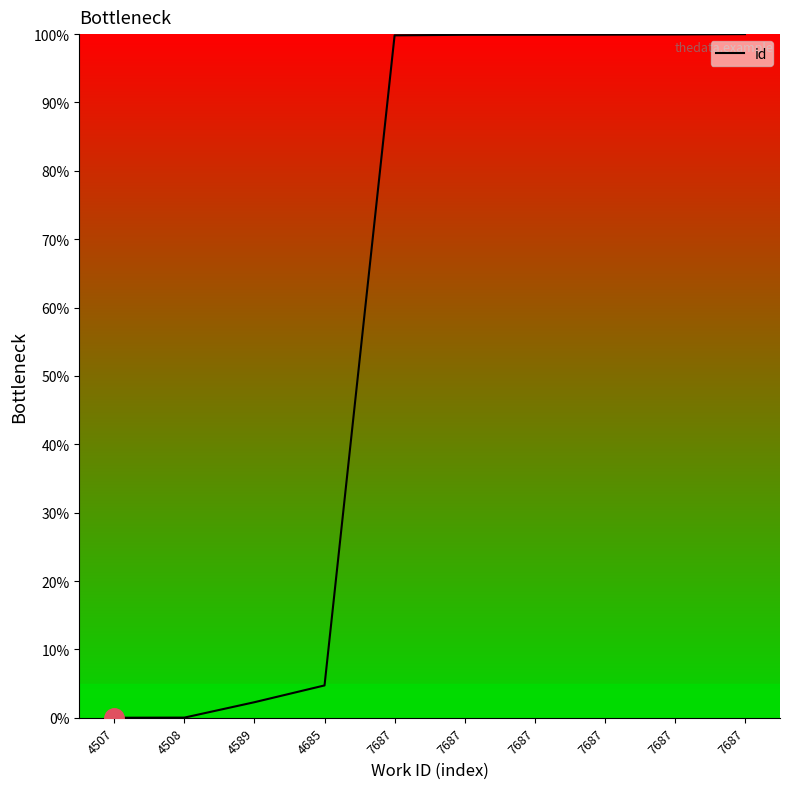

Reading left to right, list all the values displayed in this chart.

0.0	0.0	2.3	4.7	99.8	99.9	99.9	99.9	99.9	100.0